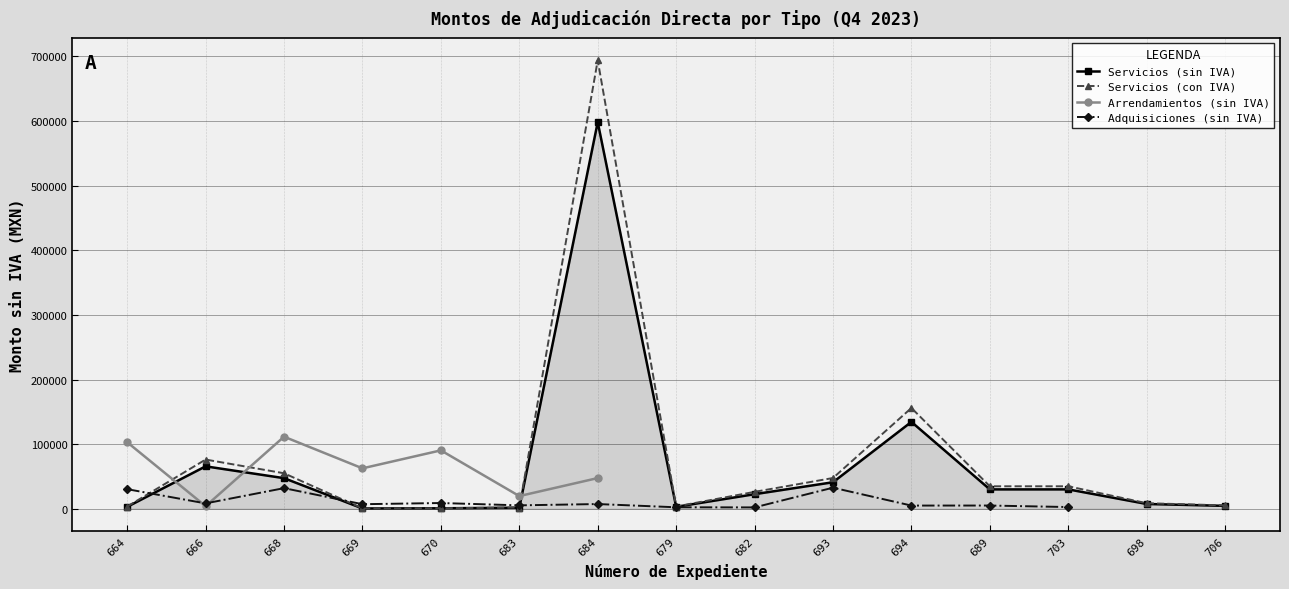

At which category does the chart reach its peak across all series?

684